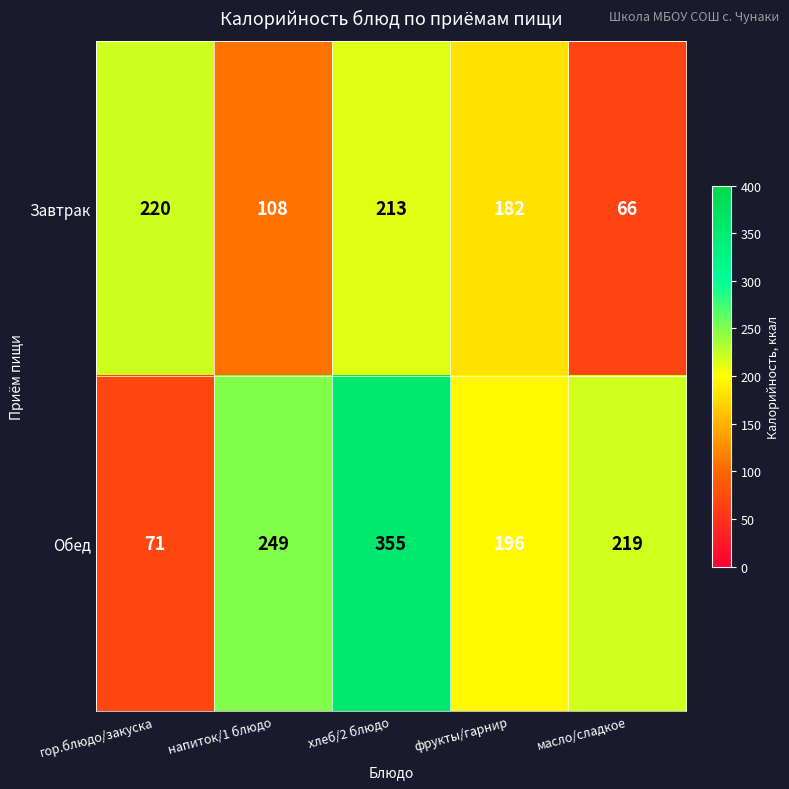

What is the average value of the Завтрак series?

158